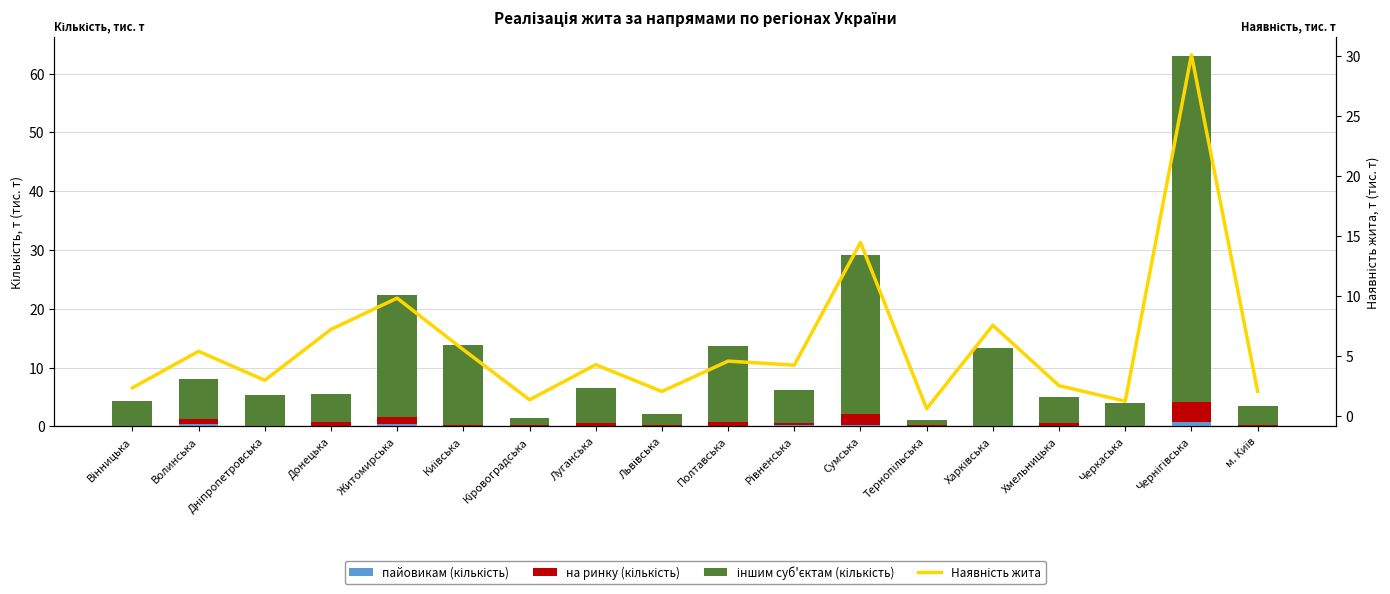

How many categories are shown in the chart?

18